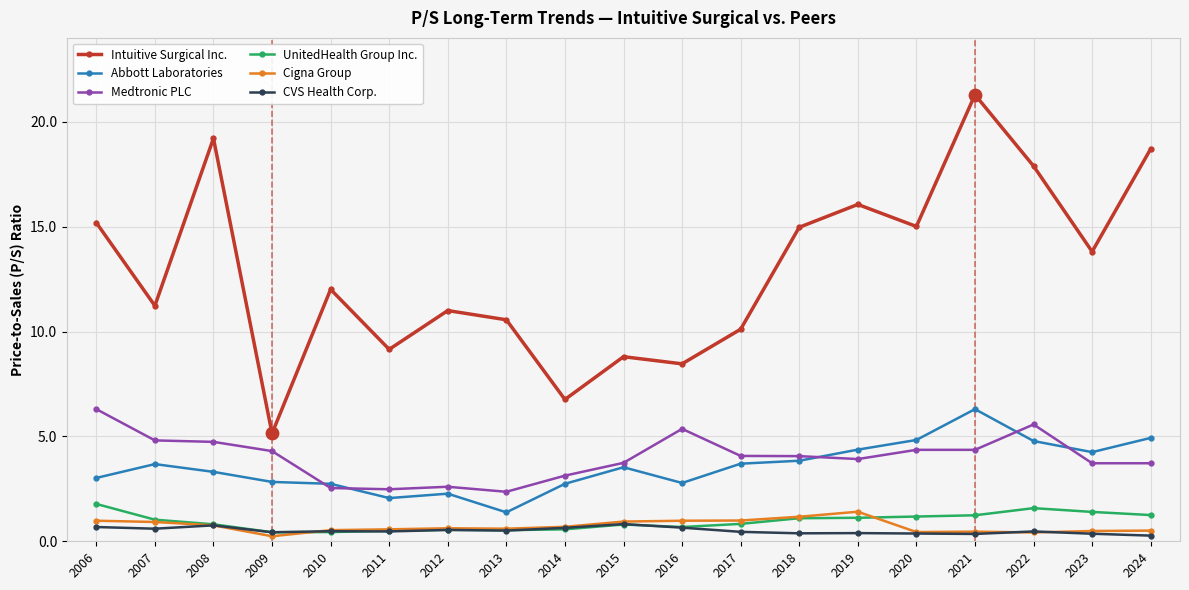

What is the total value across all series at 2010?

18.7